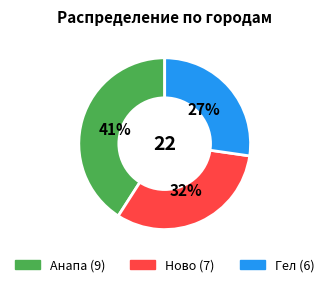

To the nearest percent, what is the difference between the Анапа and Ново slice percentages?

9%